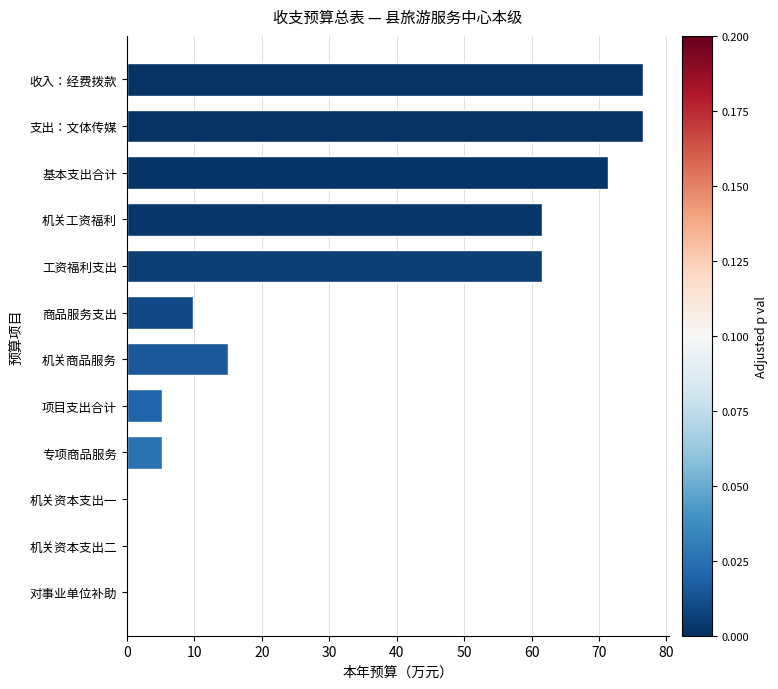

The value at 收入：经费拨款 is 124.3. True or false?

False